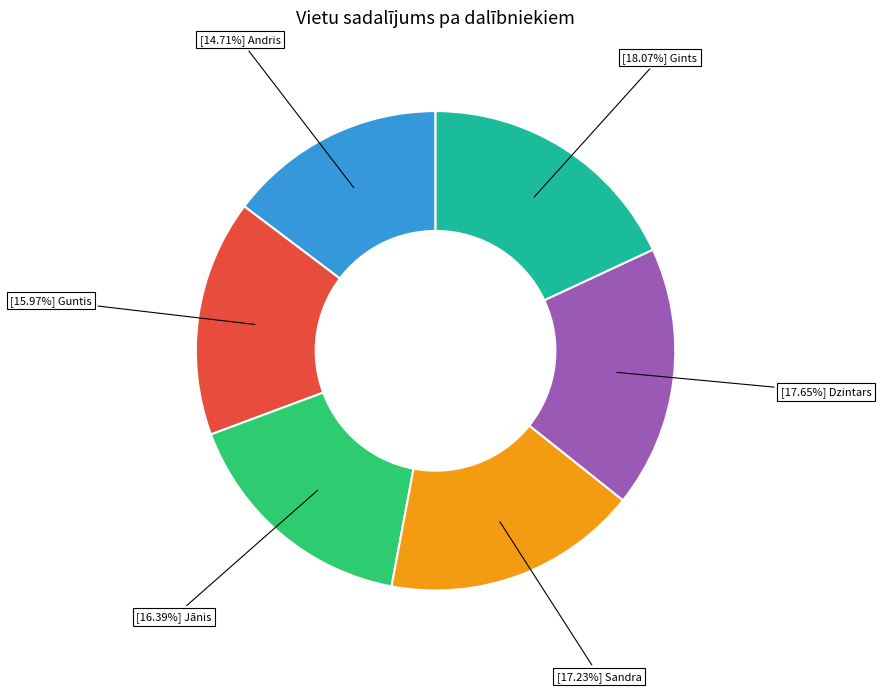

Does any single category account for the majority?

No